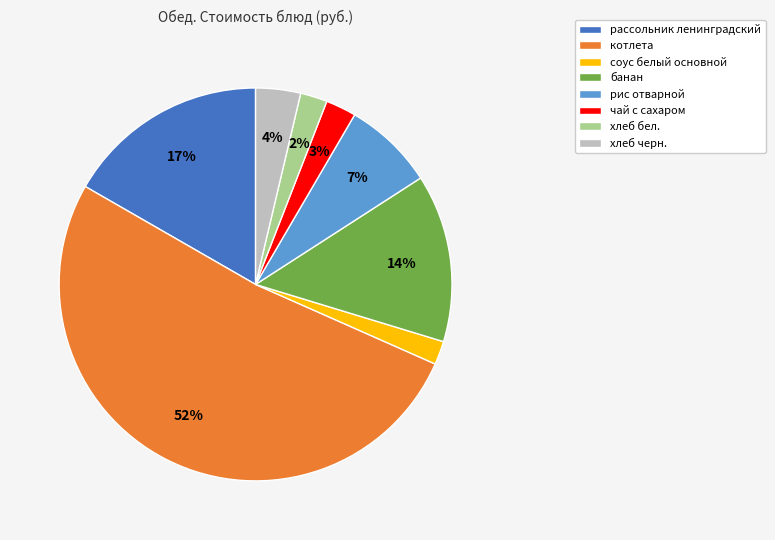

The соус белый основной slice represents 2% of the pie. True or false?

True